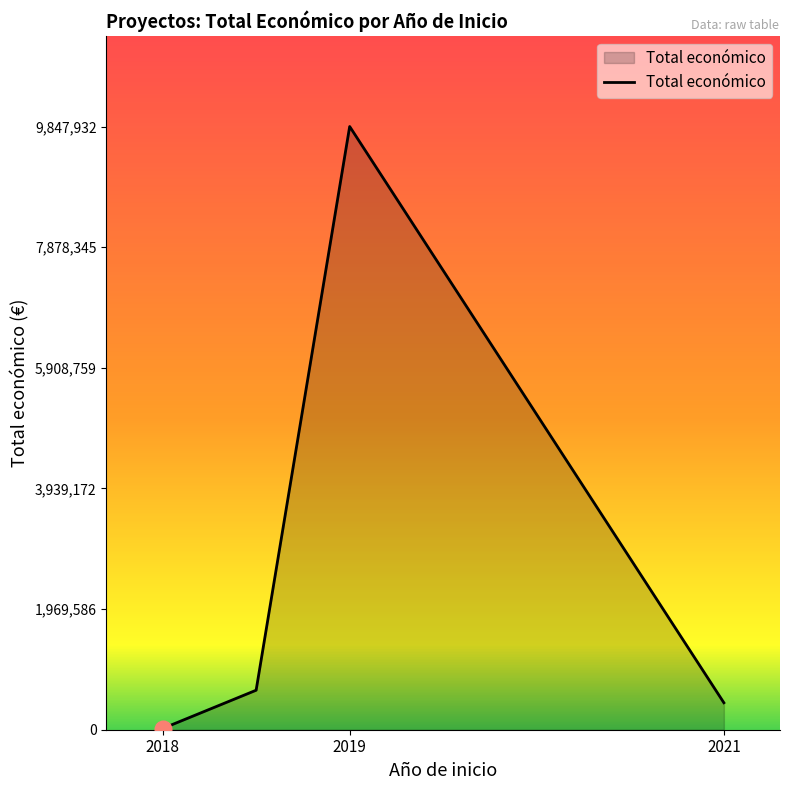

What is the average value?

2738136